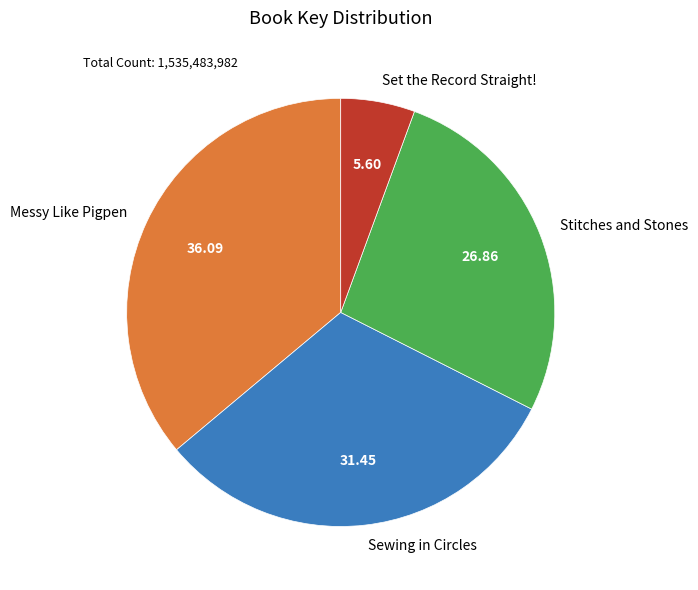

Approximately how many times larger is the value at Sewing in Circles compared to Messy Like Pigpen?

0.9